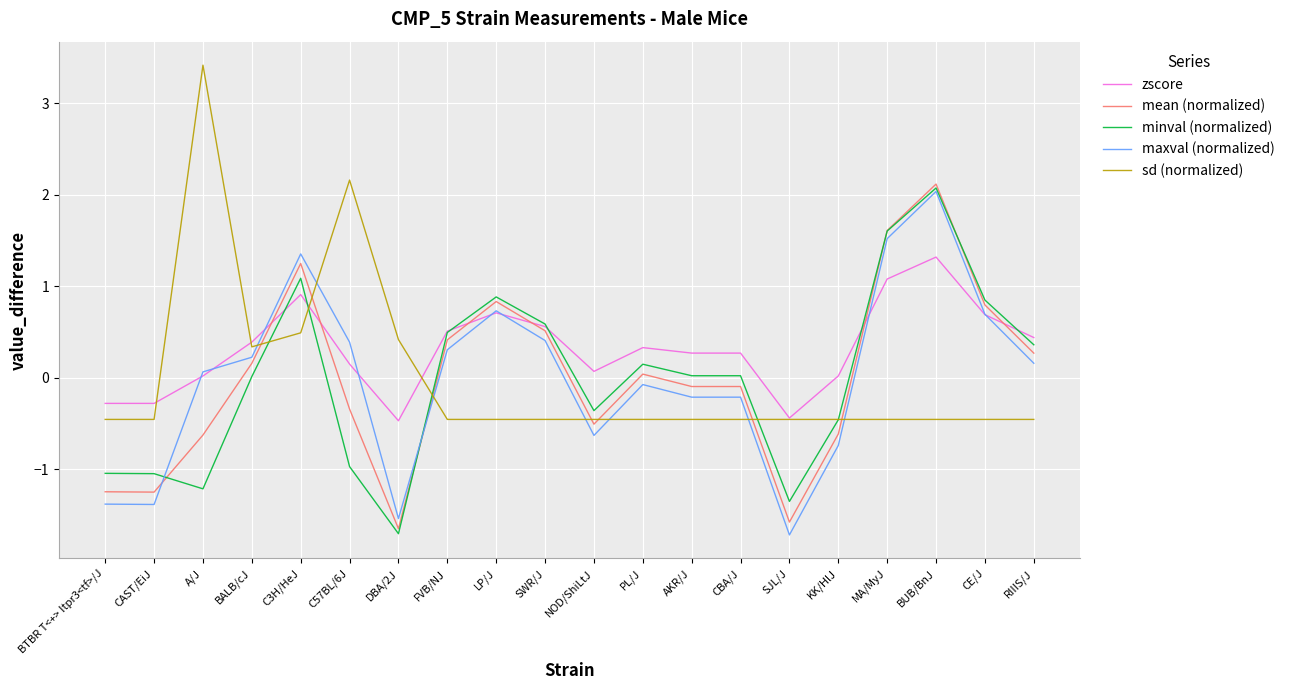

Does the chart have visible grid lines?

Yes